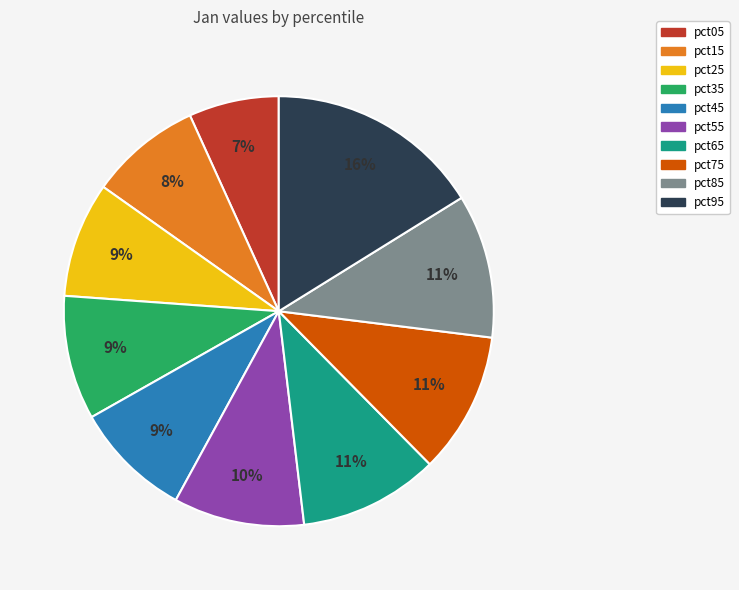

To the nearest percent, what percentage of the pie is pct95?

16%